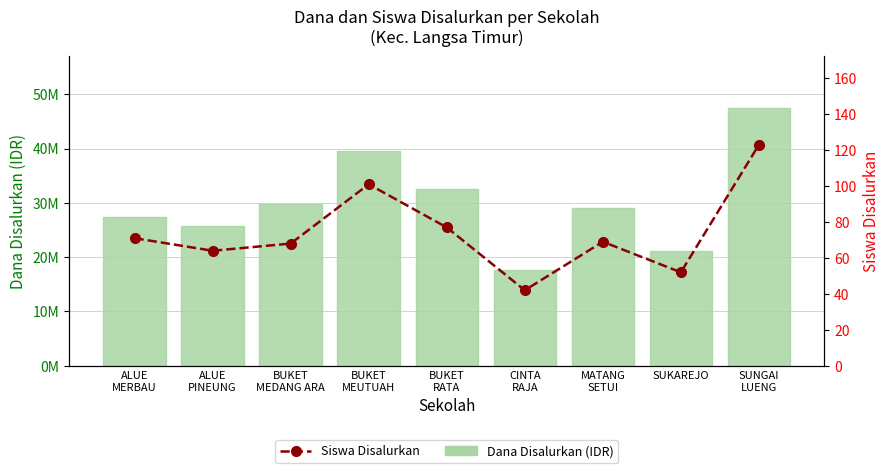

How many distinct data groups are displayed?

2